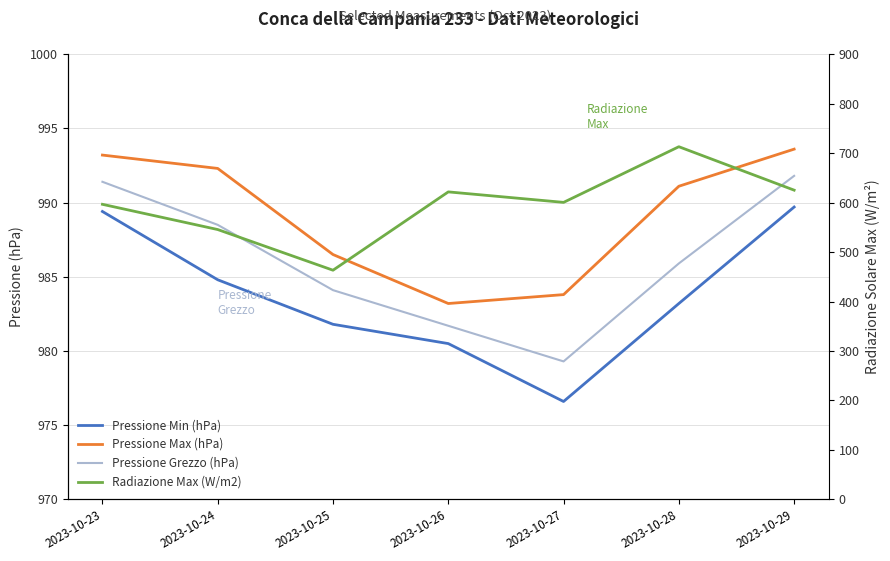

What is the value of the Pressione Grezzo (hPa) point at the 1st from the left?

991.4